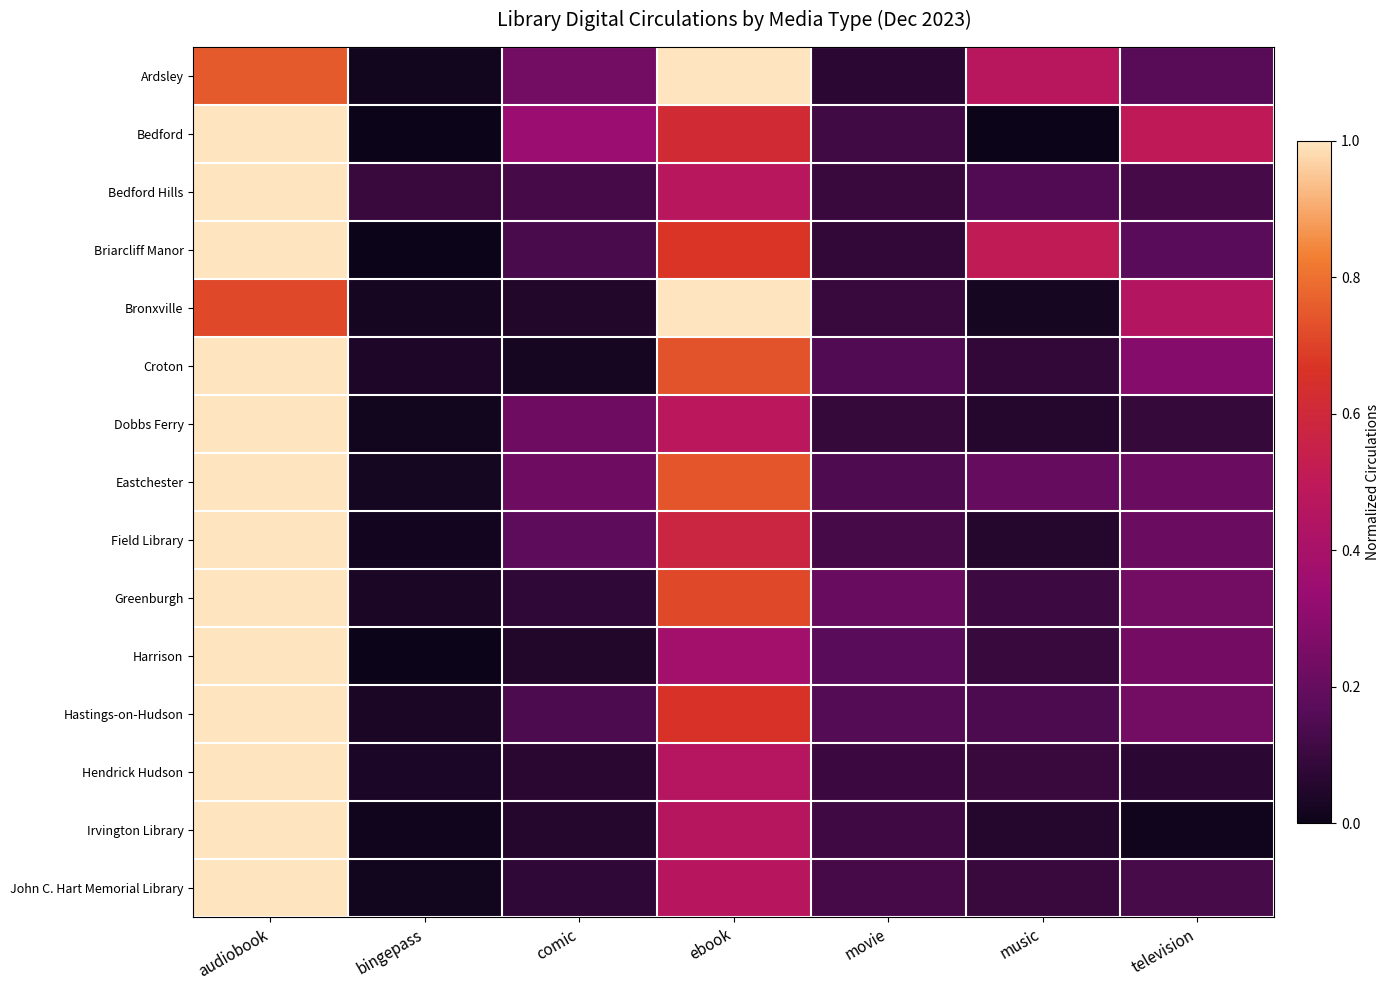

Reading right to left, list all the values displayed in this chart.

Ardsley: television=0.2	music=0.5	movie=0.1	ebook=1.0	comic=0.2	bingepass=0.0	audiobook=0.8
Bedford: television=0.5	music=0.0	movie=0.1	ebook=0.6	comic=0.3	bingepass=0.0	audiobook=1.0
Bedford Hills: television=0.1	music=0.1	movie=0.1	ebook=0.5	comic=0.1	bingepass=0.1	audiobook=1.0
Briarcliff Manor: television=0.2	music=0.5	movie=0.1	ebook=0.7	comic=0.1	bingepass=0.0	audiobook=1.0
Bronxville: television=0.5	music=0.0	movie=0.1	ebook=1.0	comic=0.0	bingepass=0.0	audiobook=0.7
Croton: television=0.3	music=0.1	movie=0.1	ebook=0.7	comic=0.0	bingepass=0.0	audiobook=1.0
Dobbs Ferry: television=0.1	music=0.1	movie=0.1	ebook=0.5	comic=0.2	bingepass=0.0	audiobook=1.0
Eastchester: television=0.2	music=0.2	movie=0.1	ebook=0.7	comic=0.2	bingepass=0.0	audiobook=1.0
Field Library: television=0.2	music=0.1	movie=0.1	ebook=0.6	comic=0.2	bingepass=0.0	audiobook=1.0
Greenburgh: television=0.2	music=0.1	movie=0.2	ebook=0.7	comic=0.1	bingepass=0.0	audiobook=1.0
Harrison: television=0.2	music=0.1	movie=0.2	ebook=0.4	comic=0.1	bingepass=0.0	audiobook=1.0
Hastings-on-Hudson: television=0.2	music=0.1	movie=0.2	ebook=0.7	comic=0.1	bingepass=0.0	audiobook=1.0
Hendrick Hudson: television=0.1	music=0.1	movie=0.1	ebook=0.5	comic=0.1	bingepass=0.0	audiobook=1.0
Irvington Library: television=0.0	music=0.1	movie=0.1	ebook=0.5	comic=0.1	bingepass=0.0	audiobook=1.0
John C. Hart Memorial Library: television=0.1	music=0.1	movie=0.1	ebook=0.5	comic=0.1	bingepass=0.0	audiobook=1.0